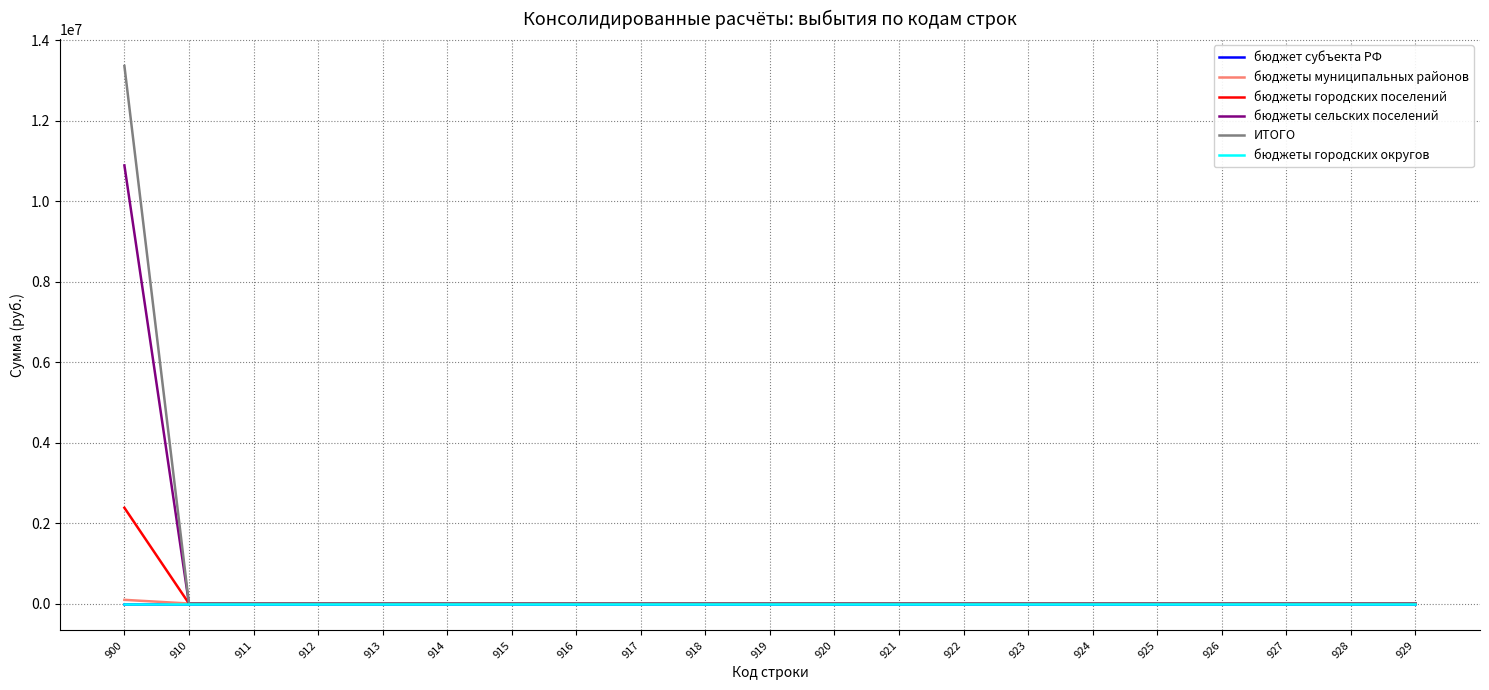

Reading left to right, what are all the values shown in this chart?

бюджет субъекта РФ: 0	0	0	0	0	0	0	0	0	0	0	0	0	0	0	0	0	0	0	0	0
бюджеты муниципальных районов: 91280	0	0	0	0	0	0	0	0	0	0	0	0	0	0	0	0	0	0	0	0
бюджеты городских поселений: 2378690	0	0	0	0	0	0	0	0	0	0	0	0	0	0	0	0	0	0	0	0
бюджеты сельских поселений: 10884210	0	0	0	0	0	0	0	0	0	0	0	0	0	0	0	0	0	0	0	0
ИТОГО: 13354180	0	0	0	0	0	0	0	0	0	0	0	0	0	0	0	0	0	0	0	0
бюджеты городских округов: 0	0	0	0	0	0	0	0	0	0	0	0	0	0	0	0	0	0	0	0	0